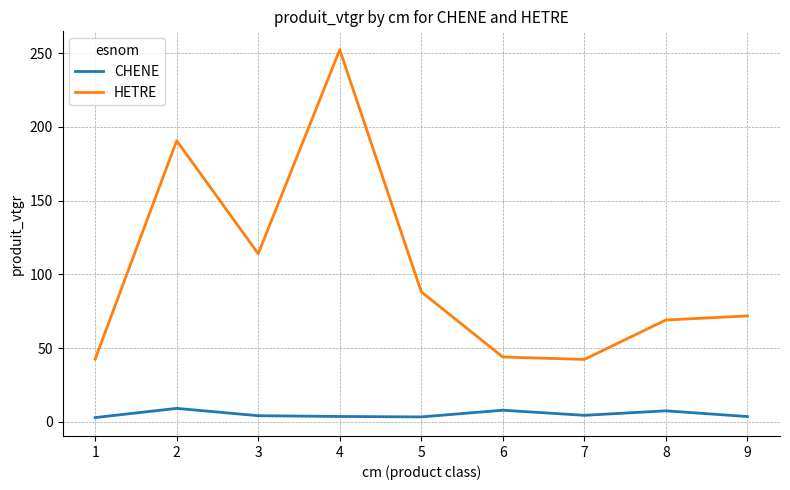

True or false: CHENE has more than 0 points higher than both neighbors.

True